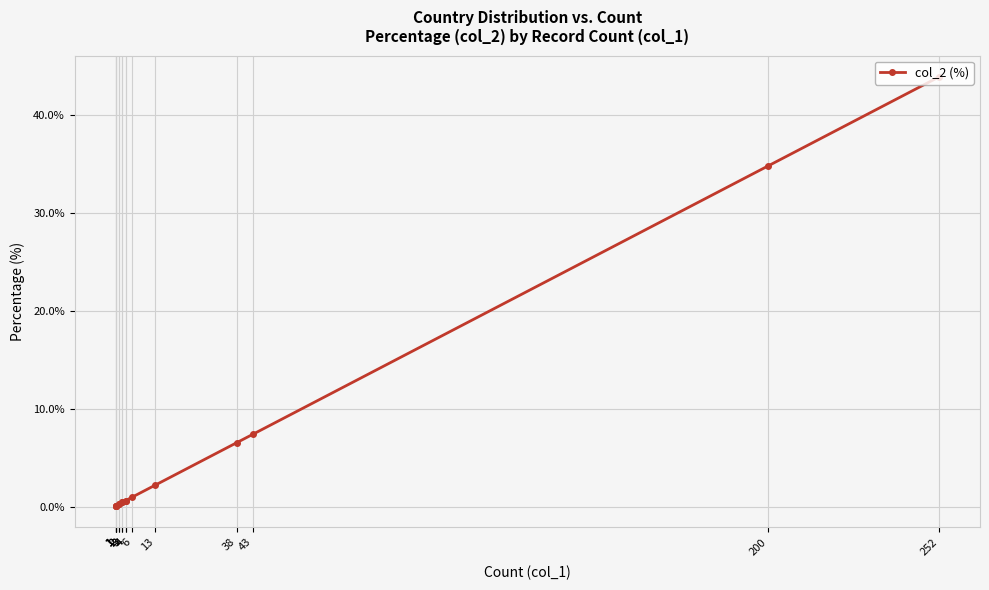

The value at 3 is 0.5. True or false?

True